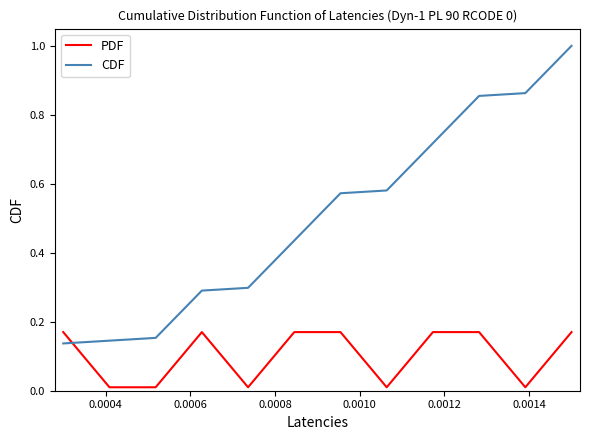

Which series has the widest spread of values?

CDF